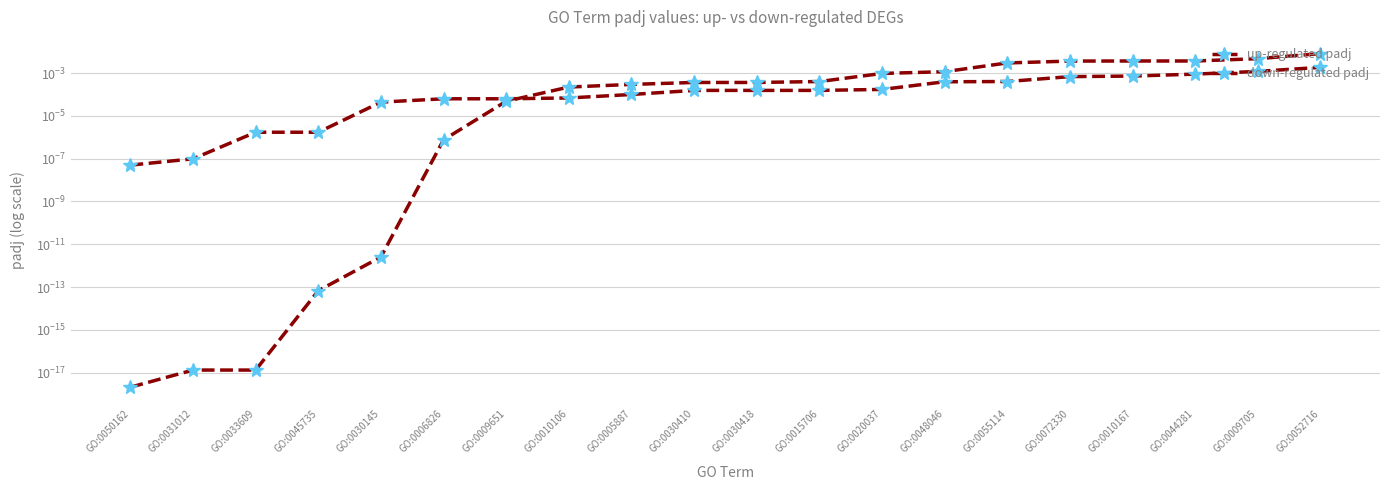

Which label corresponds to the smallest value in the chart?

GO:0050162